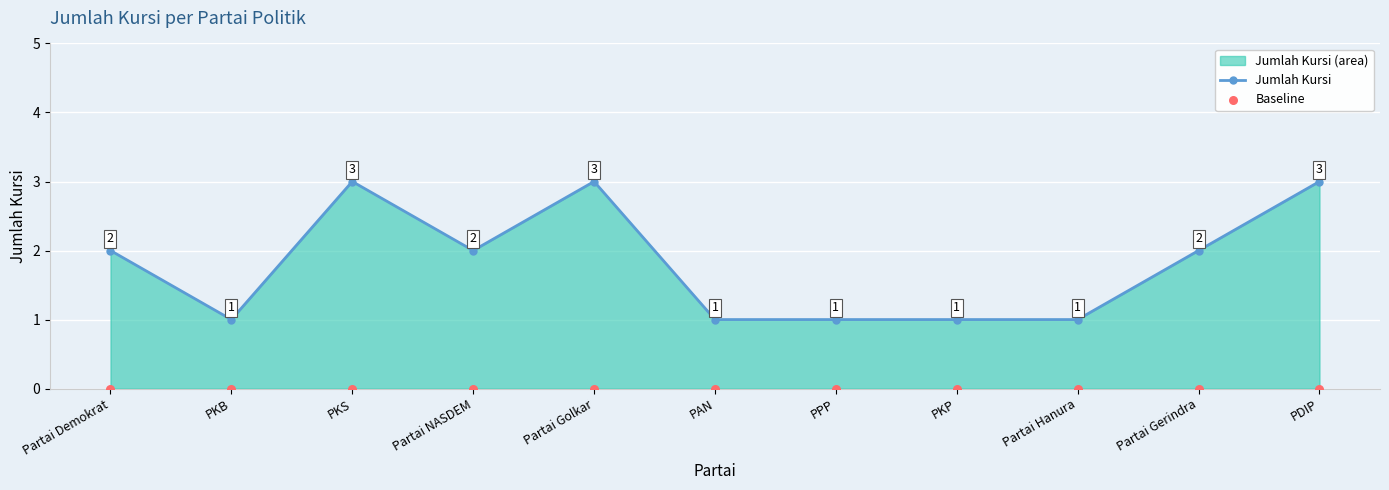

Is the value of Jumlah Kursi at PKB greater than the value of Baseline at PAN?

Yes